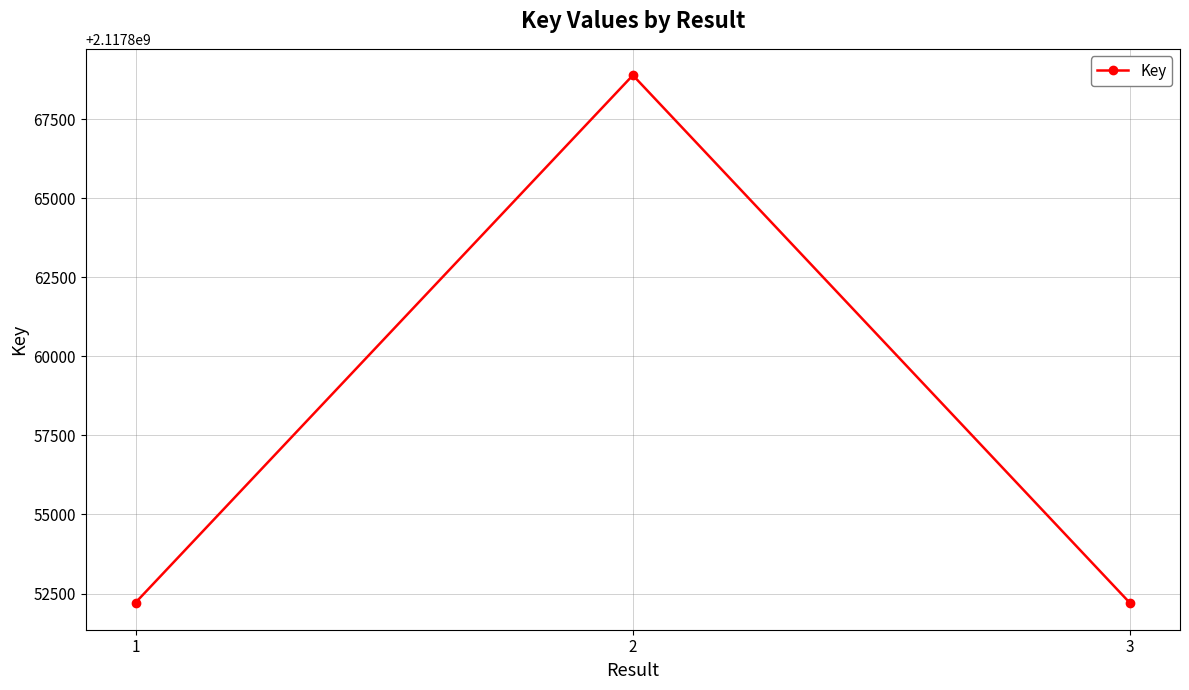

What is the difference between the maximum and second lowest values?

16679